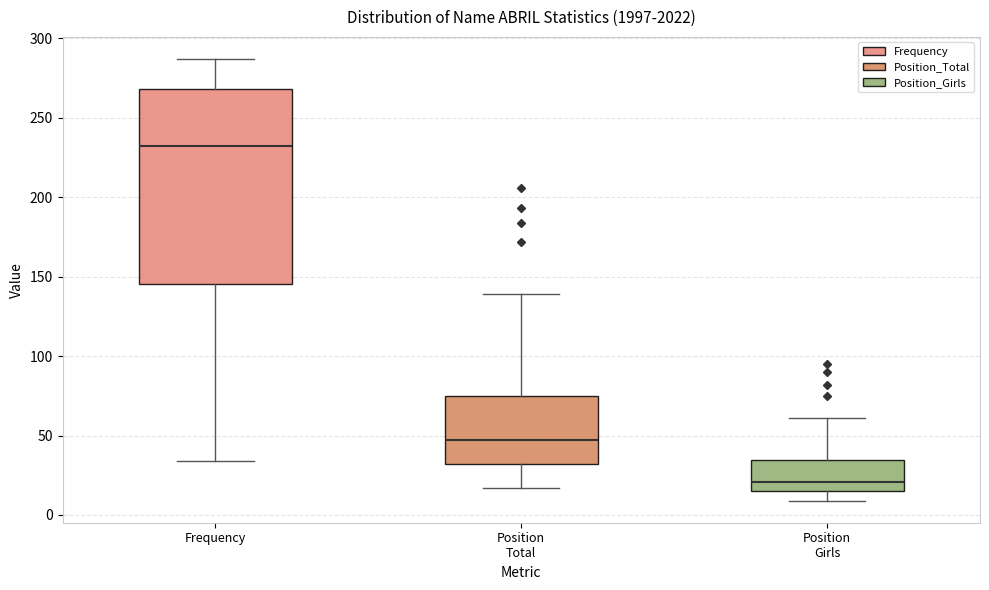

Which box is the tallest, from its lower edge to its upper edge?

Frequency